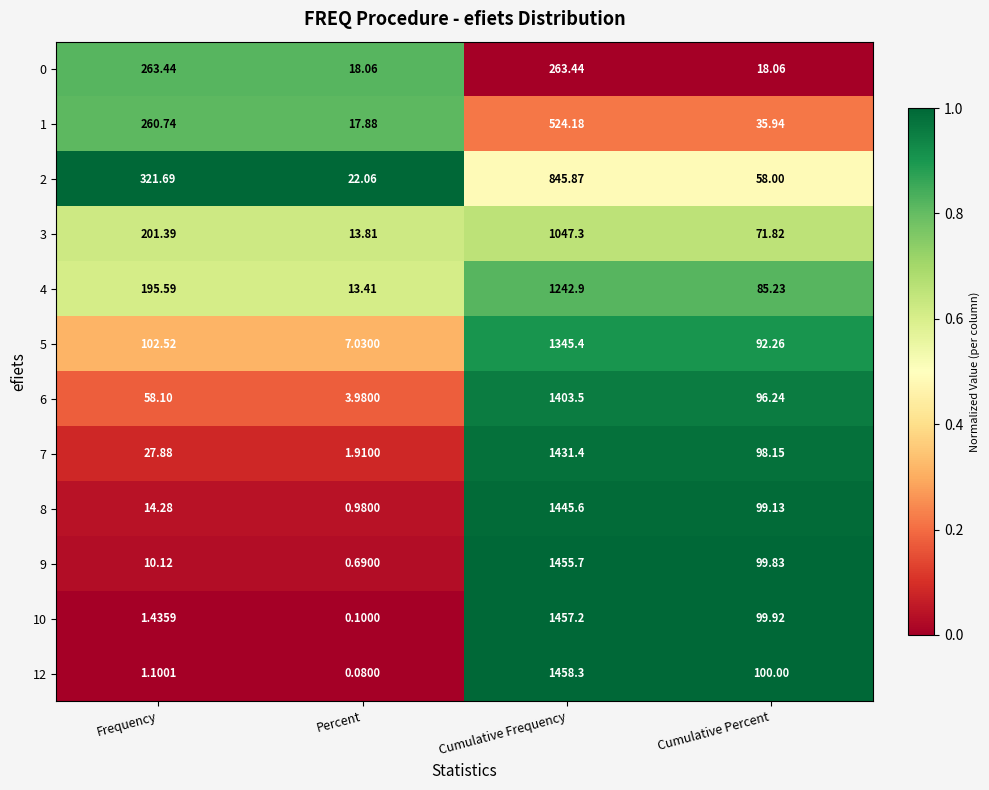

At which category is the sum across all series the highest?

Cumulative Frequency